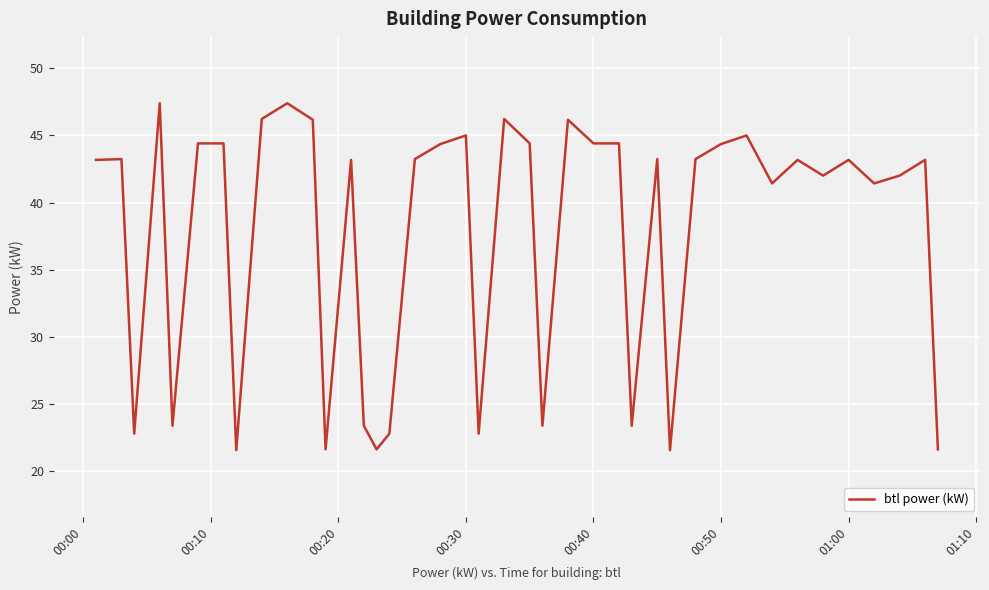

What is the minimum value shown in the chart?

21.6